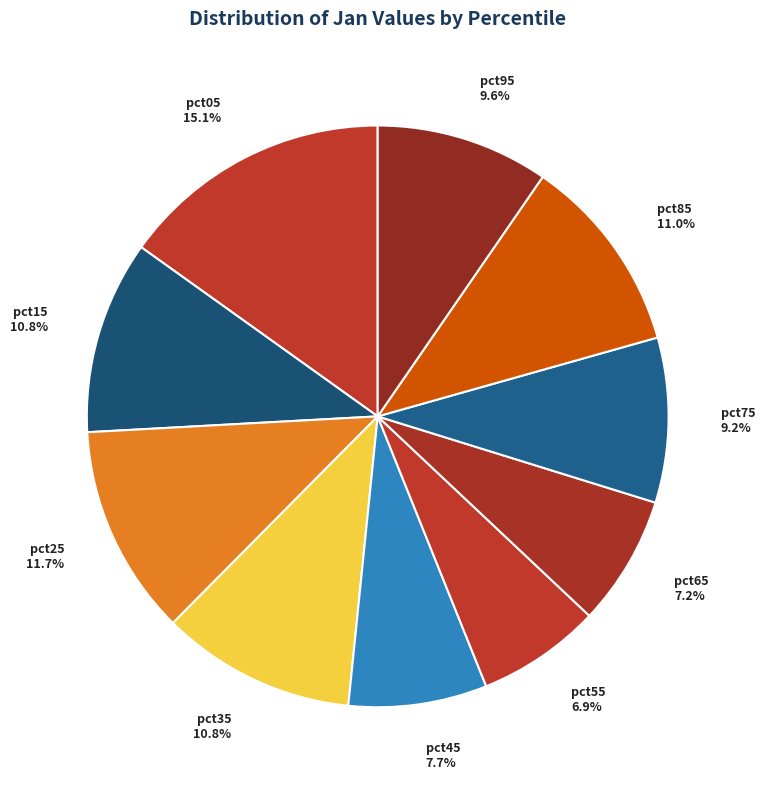

Count the number of slices in the pie.

10